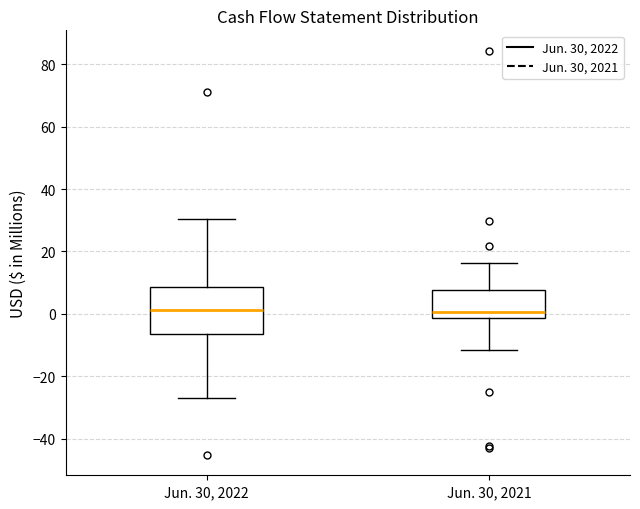

Reading left to right, read every box against the y-axis: the position of its median line, the range the box covers, and the ends of its whiskers. The values are not printed on the chart, so give them approximately, as read against the axis.

Jun. 30, 2022: median 2, box -6 to 8, whiskers -28 to 30
Jun. 30, 2021: median 0, box -2 to 8, whiskers -12 to 16